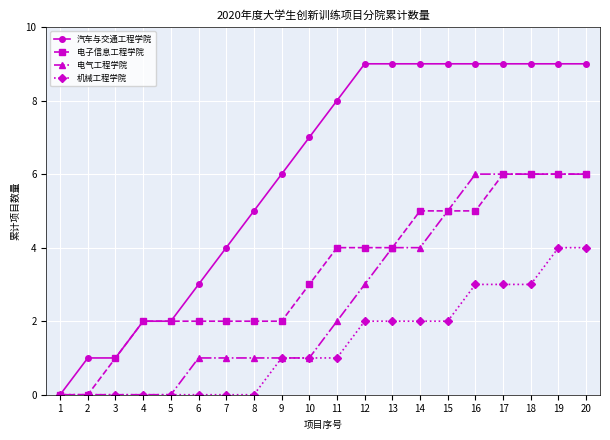

What are all the series names shown in the legend?

汽车与交通工程学院, 电子信息工程学院, 电气工程学院, 机械工程学院